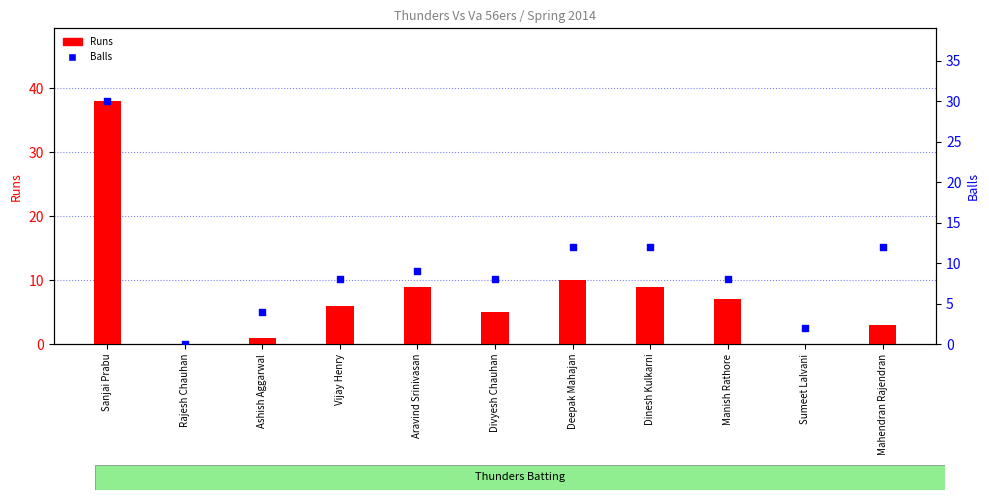

What are all the series names shown in the legend?

Runs, Balls